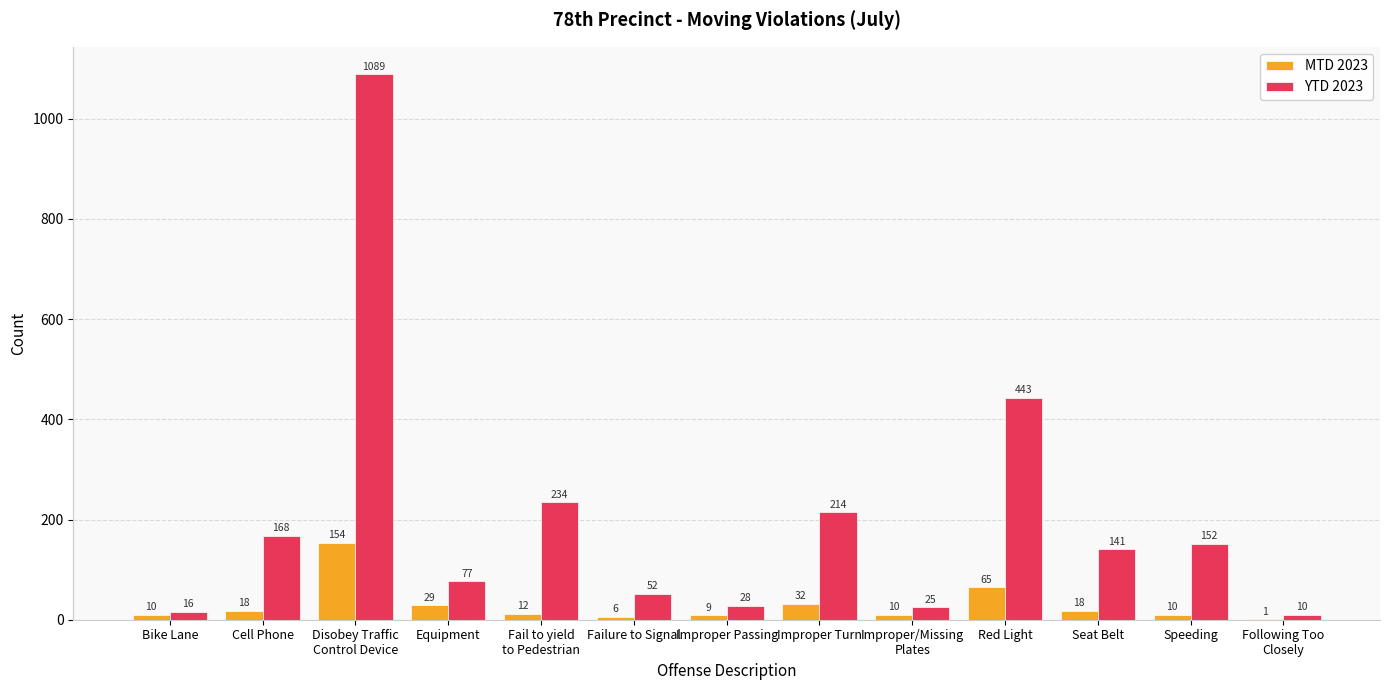

Is the value of MTD 2023 at Improper Passing greater than the value of YTD 2023 at Speeding?

No